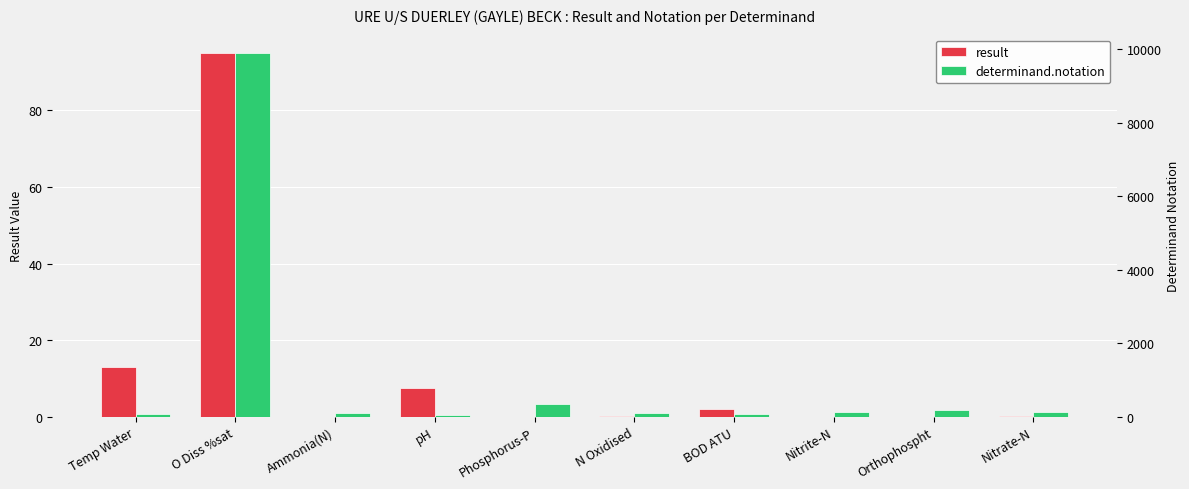

Between BOD ATU and Phosphorus-P, which is larger?

BOD ATU